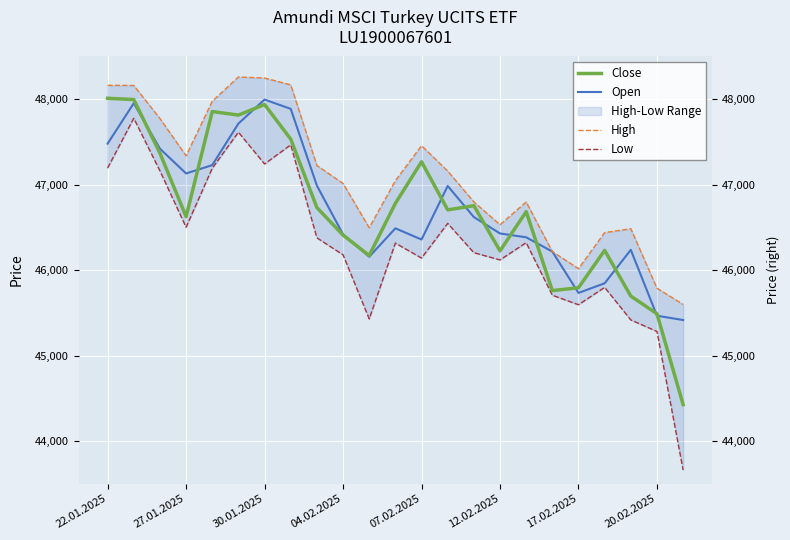

What is the value of the Open point at the 5th from the left?

47229